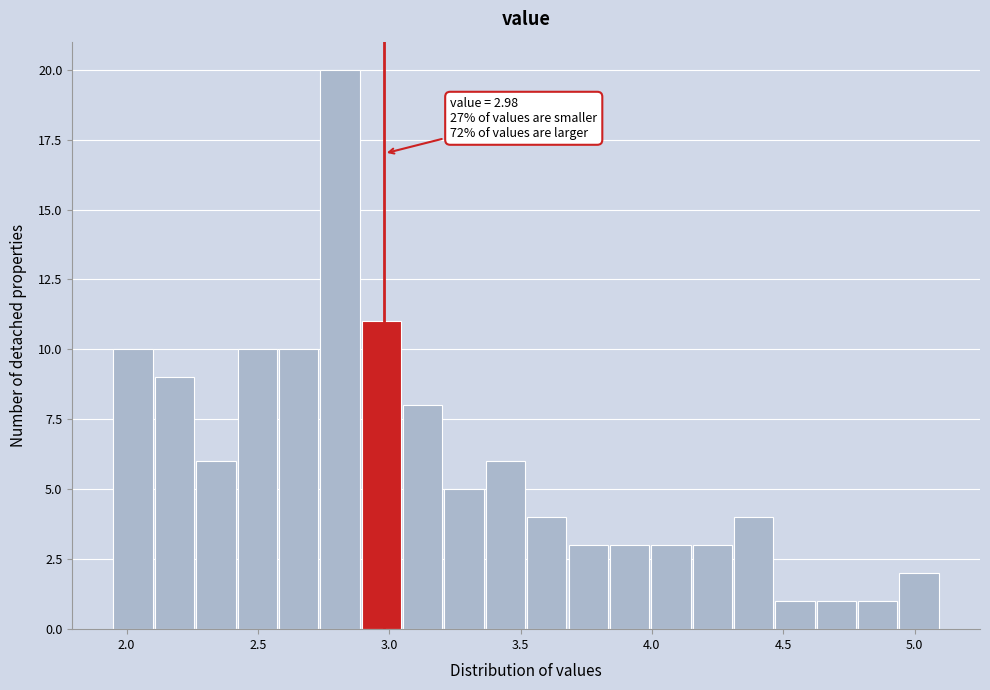

Around what value on the x-axis is the tallest bar? Give the approximate position of its centre, as read against the axis.

2.80